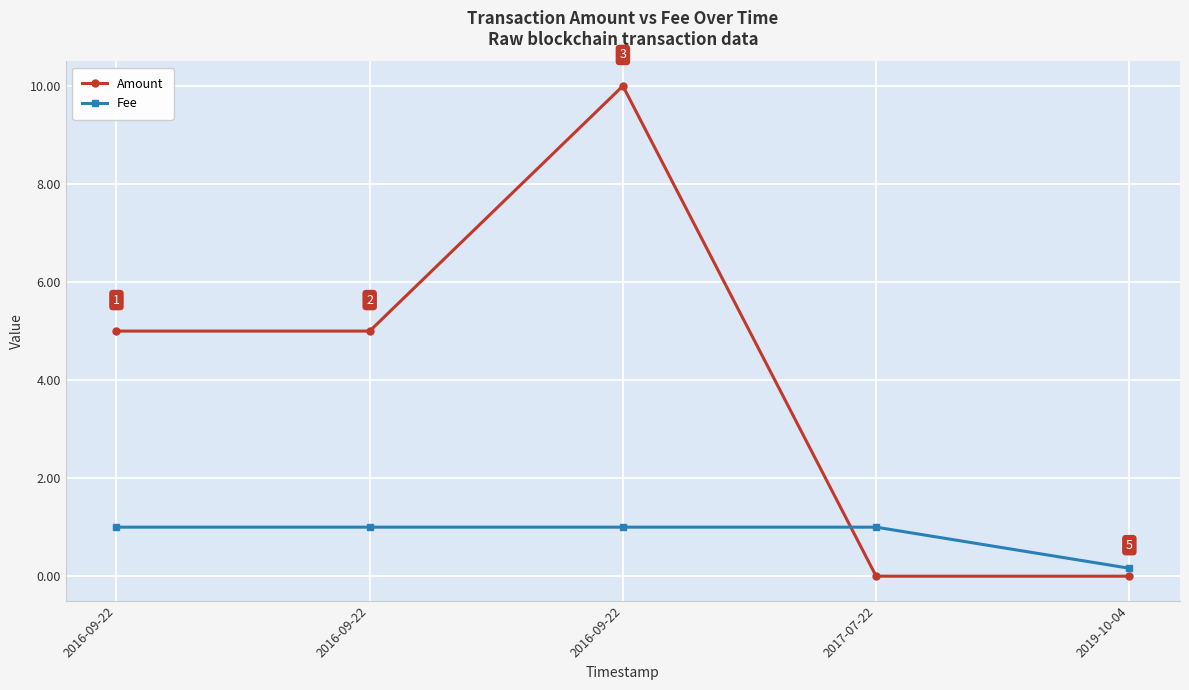

What value does the Amount series have at 2016-09-22?

5.0